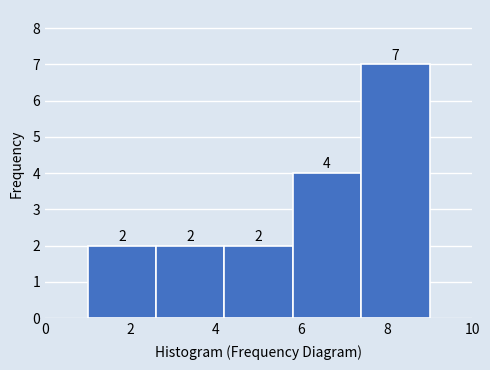

How tall is the bar that spans 5.8 to 7.4 on the x-axis?

4